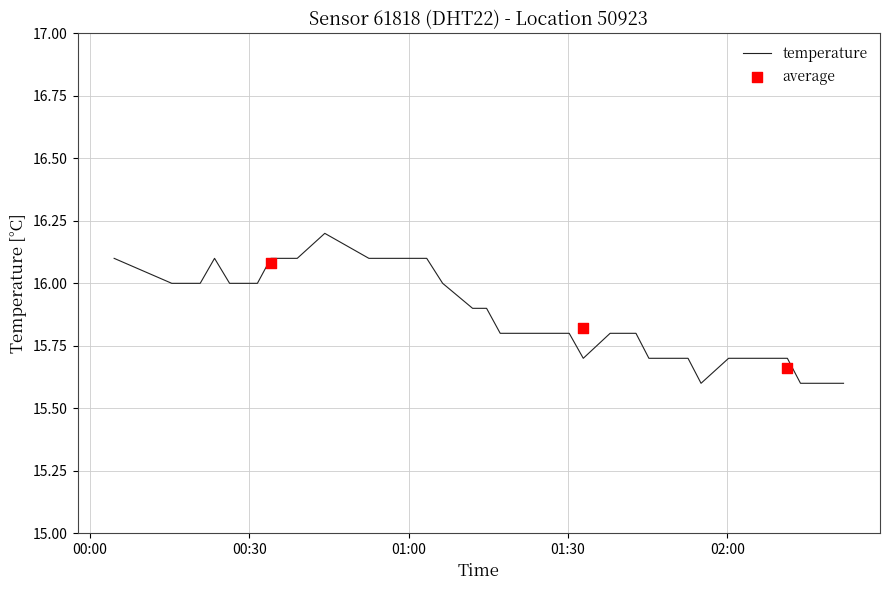

What is the change in value from 2022-09-09T01:17:15 to 2022-09-09T02:06:09?

-0.1